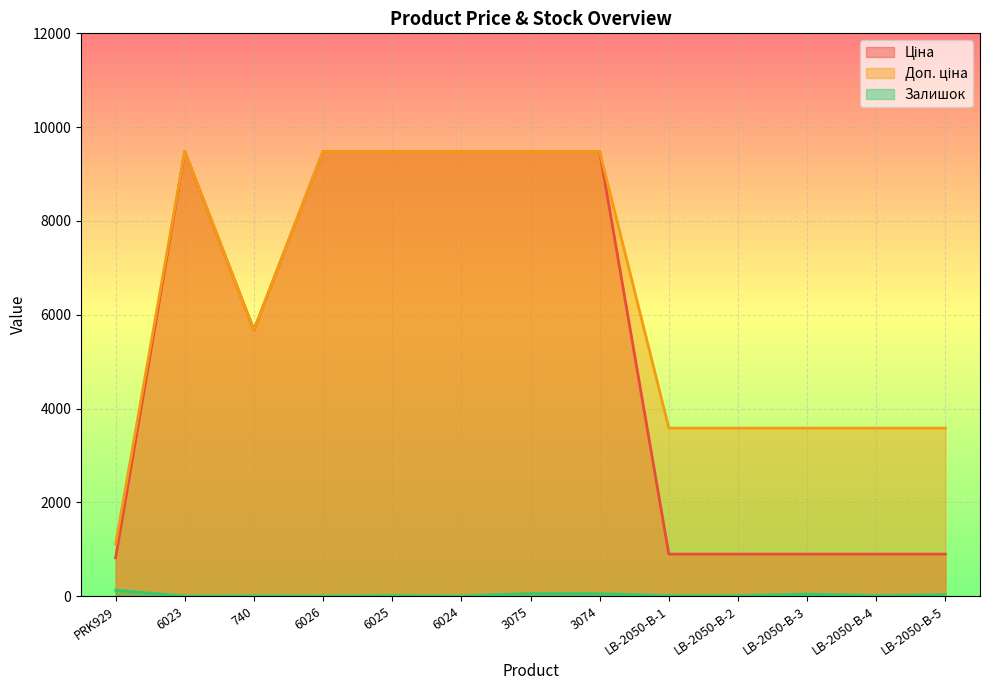

Is it true that Ціна equals 426.6 at PRK929?

False